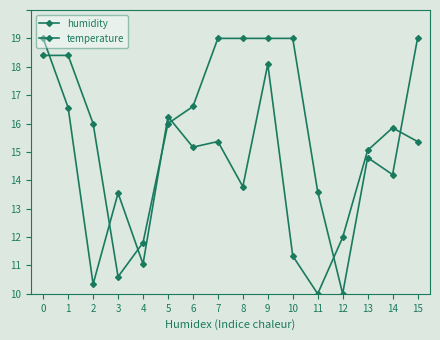

Is this an area chart (filled region under the line)?

No